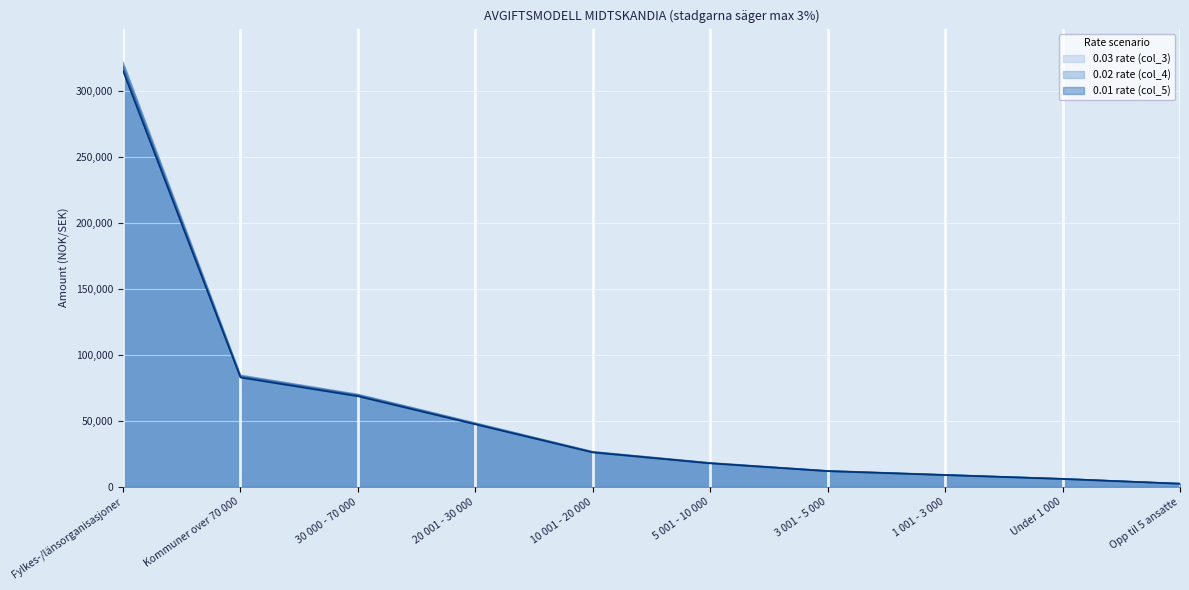

What is the difference between the highest and lowest values at Fylkes-/länsorganisasjoner?

6241.8